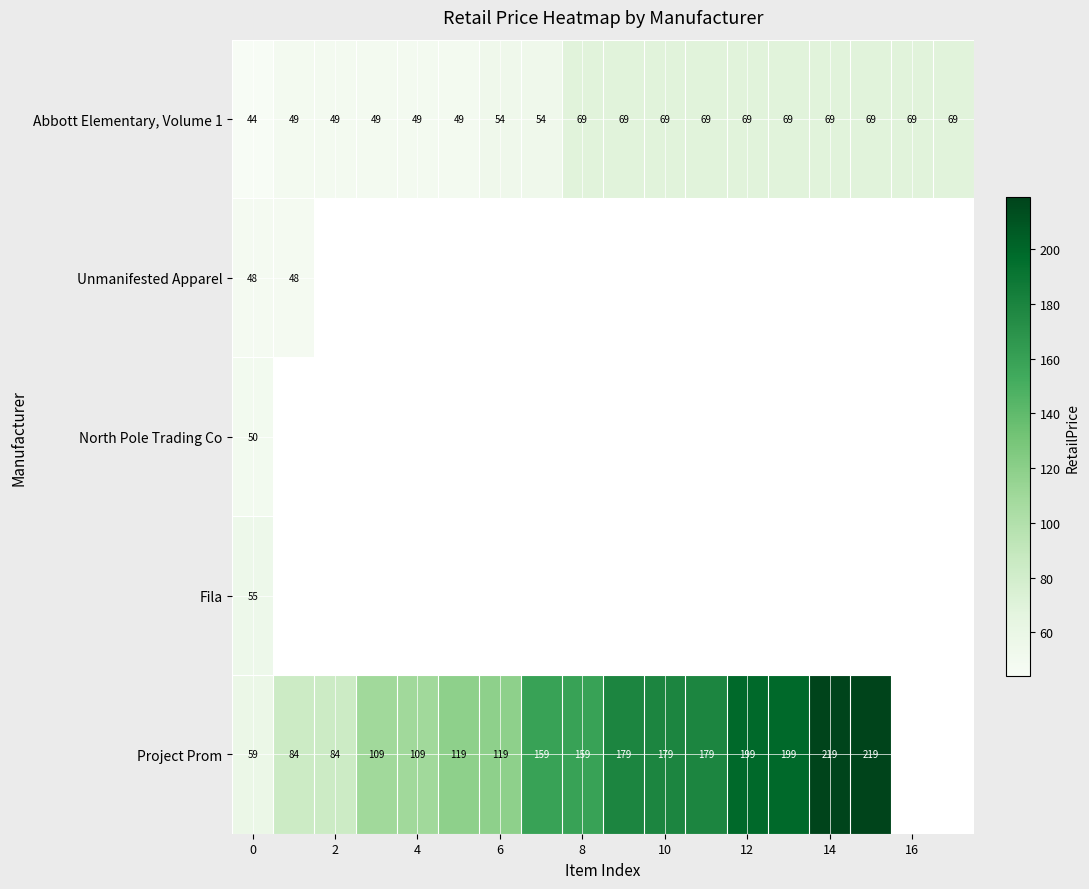

Is it true that North Pole Trading Co equals 32 at 0?

False